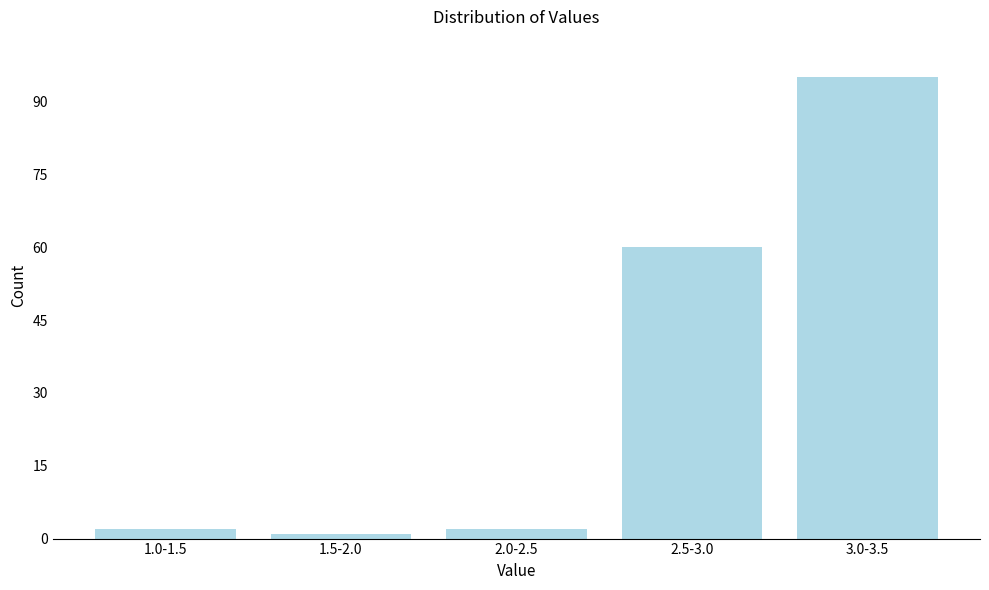

Reading right to left, what are all the values shown in this chart?

95	60	2	1	2